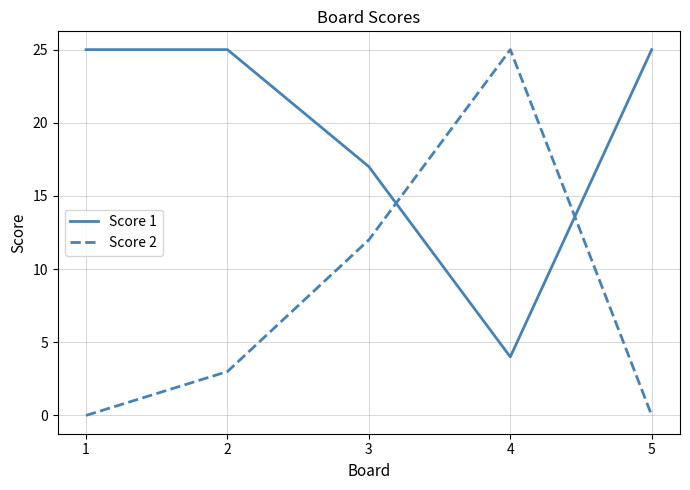

Rank the series at 1 from lowest to highest value.

Score 2, Score 1